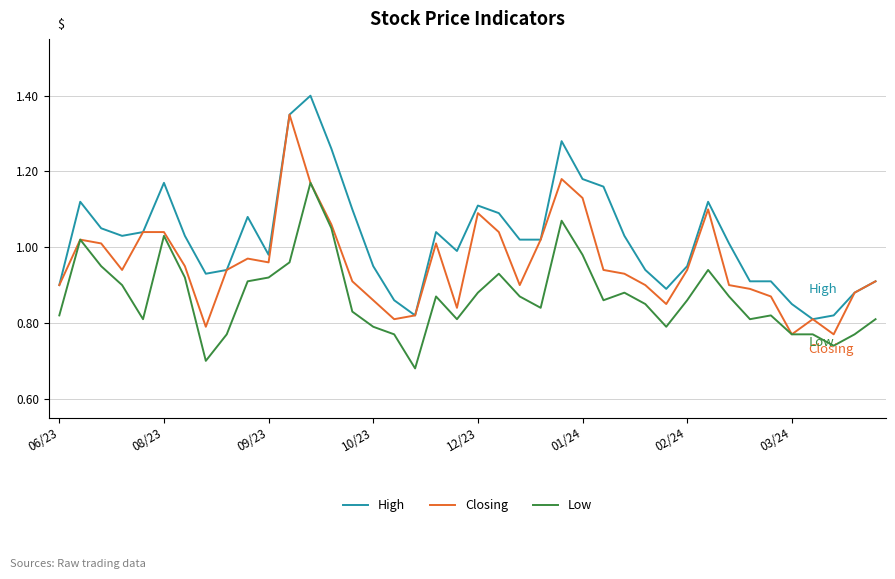

Which series has the largest total across all categories?

High